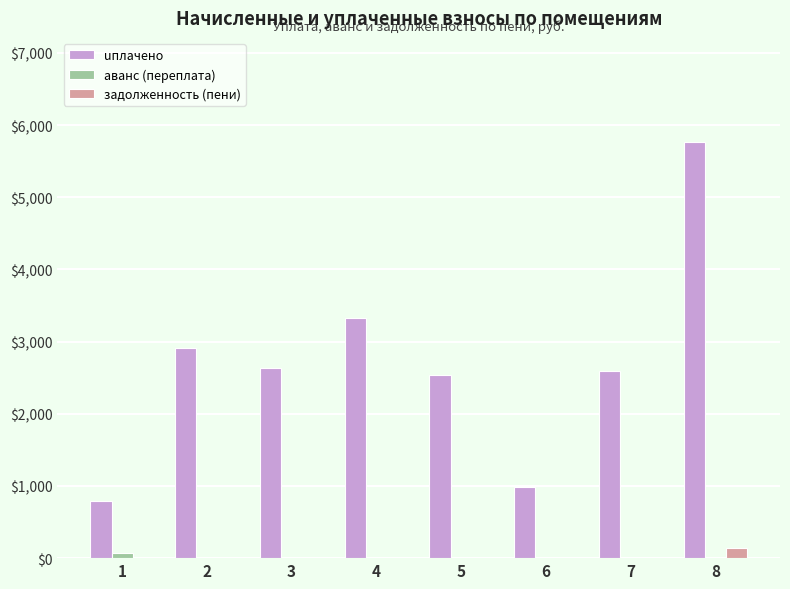

At which category is the sum across all series the highest?

8